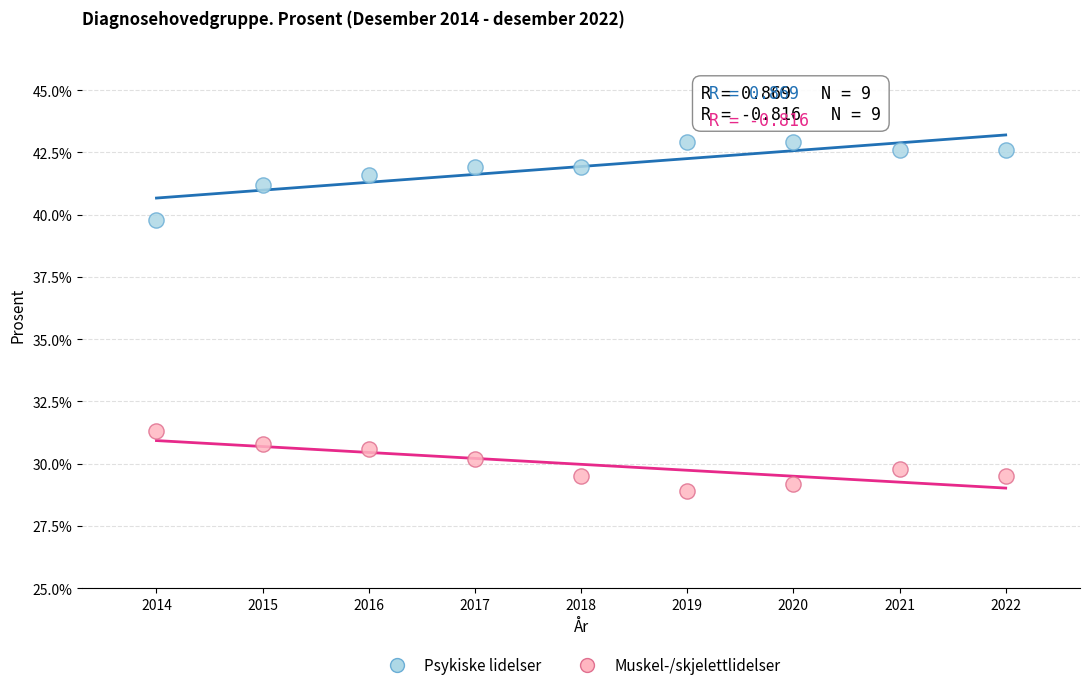

Across all data points, what is the range of X values (max minus min)?

8.0